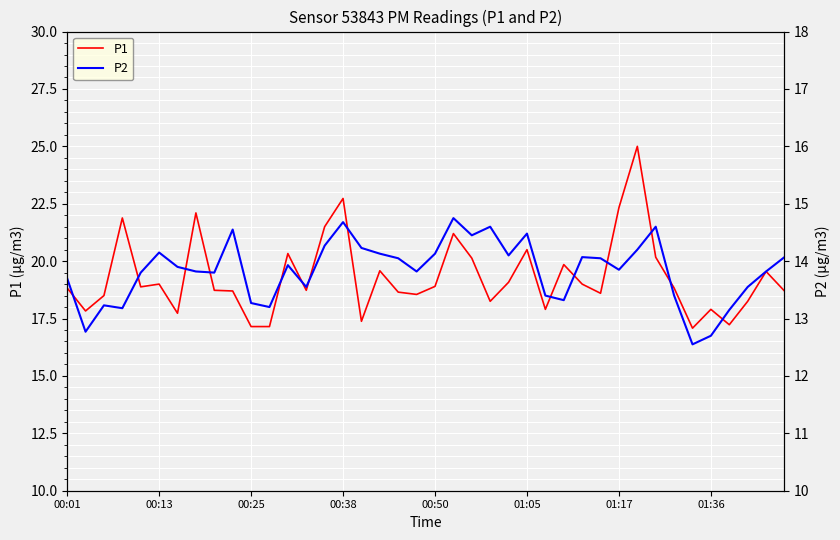

Rank the series by their maximum value, from highest to lowest.

P1, P2